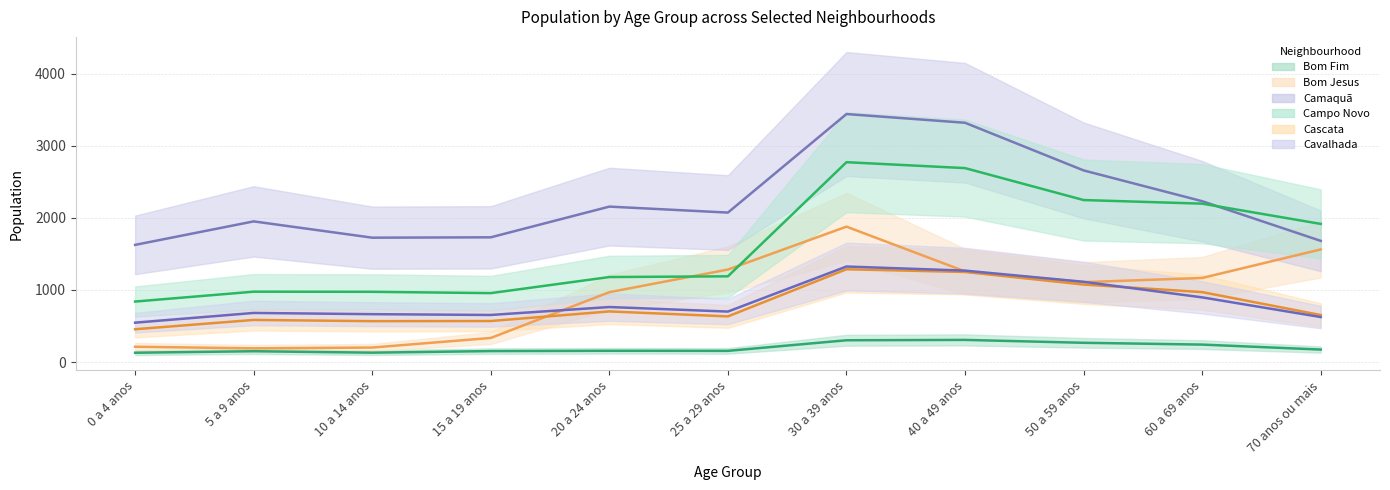

Is this an area chart (filled region under the line)?

No